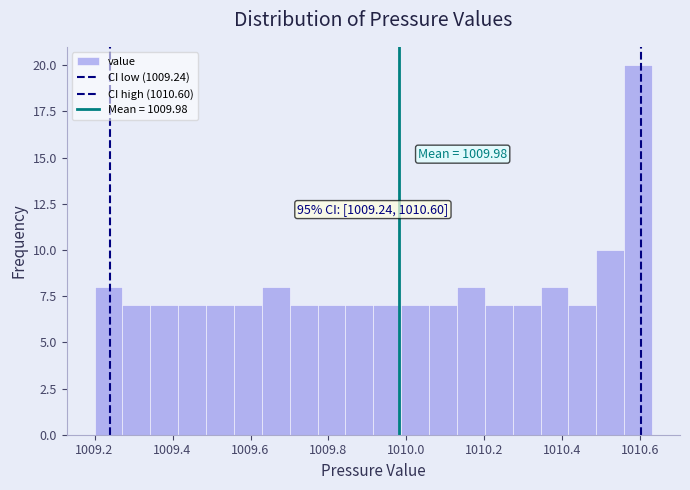

Read against the x-axis, roughly where is the centre of the tallest bar?

1010.60